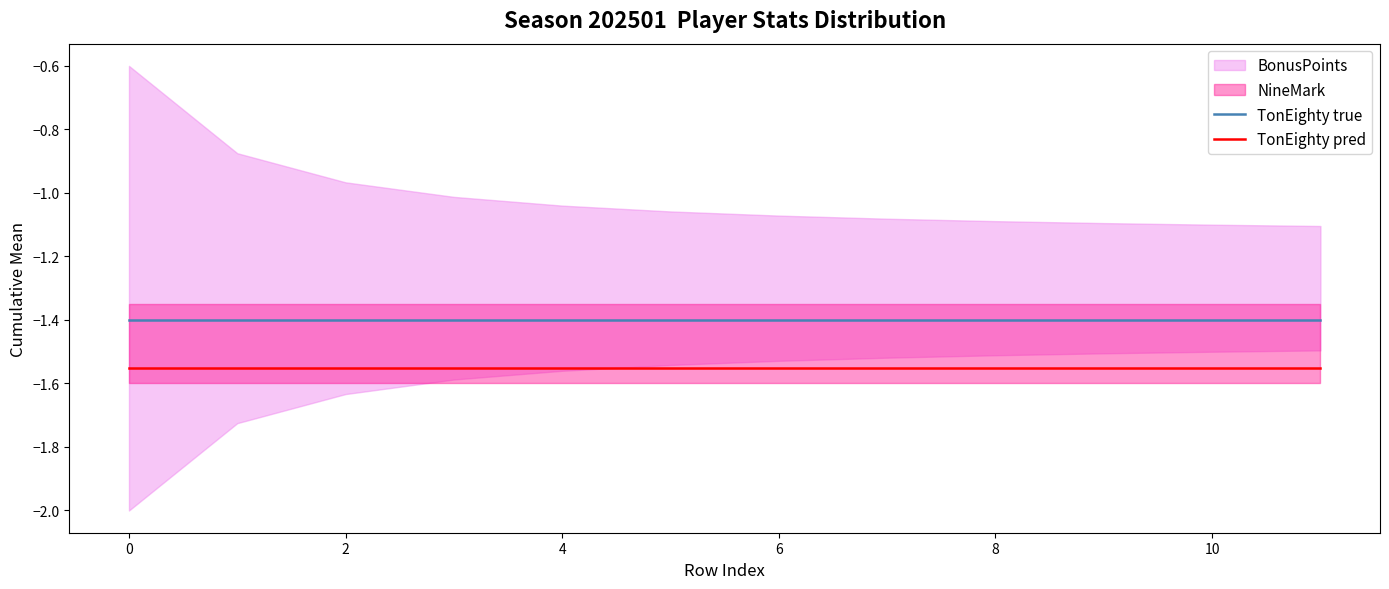

Which series has the widest spread of values?

TonEighty true